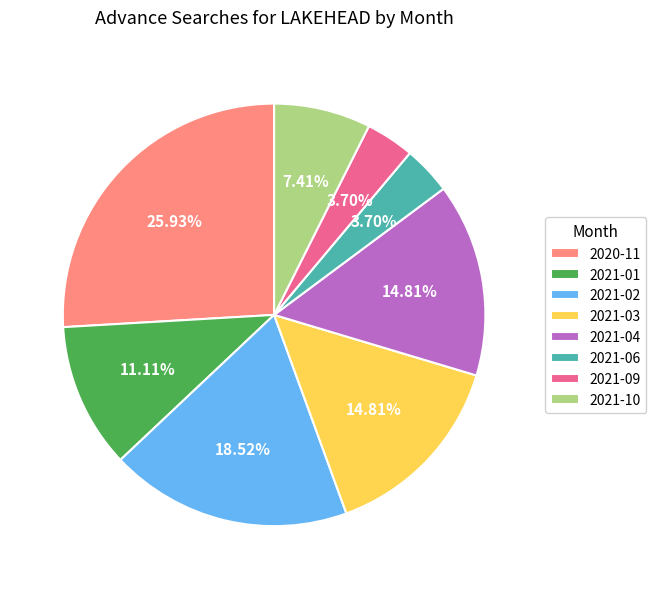

Does 2021-09 account for over 50% of the chart?

No